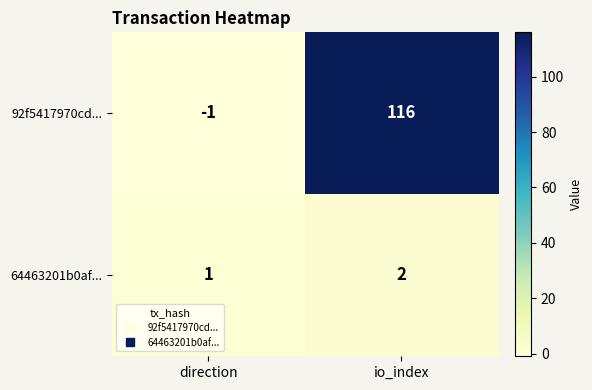

True or false: 64463201b0af... has a value of 2 at io_index.

True